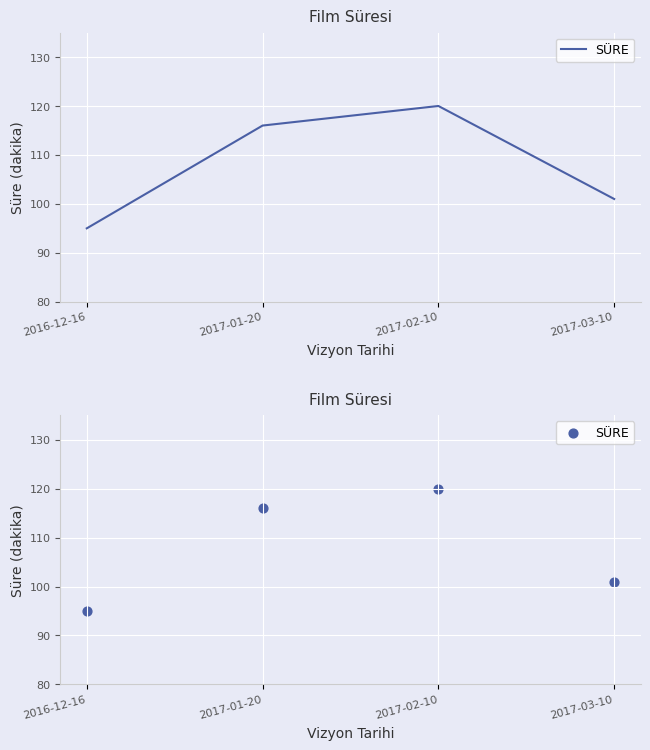

Between 2017-02-10 and 2017-03-10, which is larger?

2017-02-10